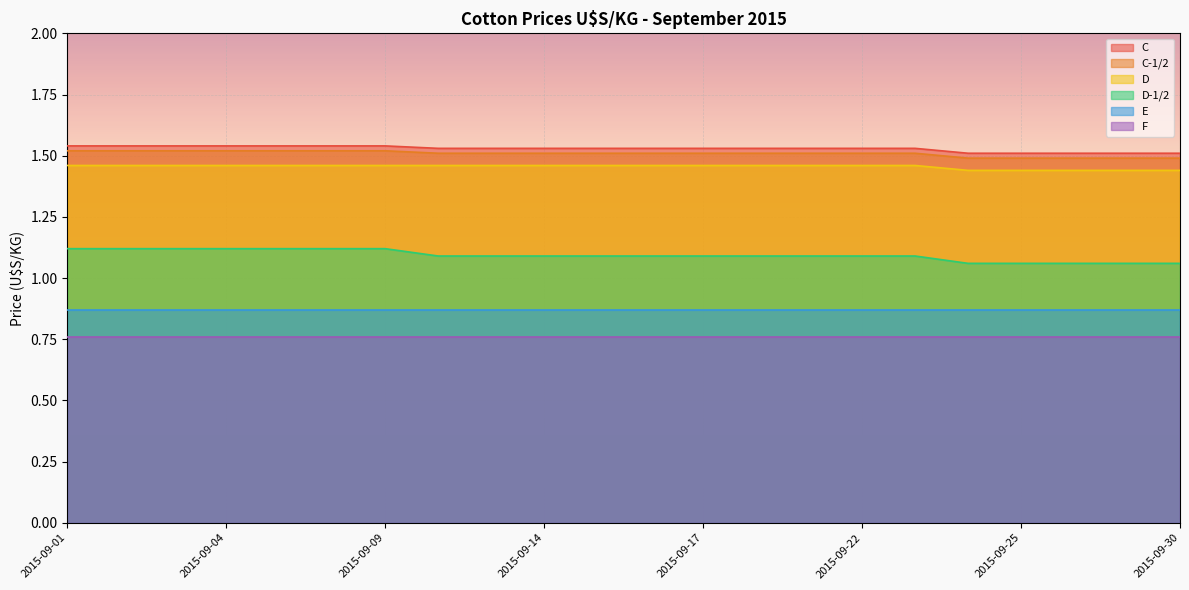

Which category has the lowest value in the D series?

2015-09-24